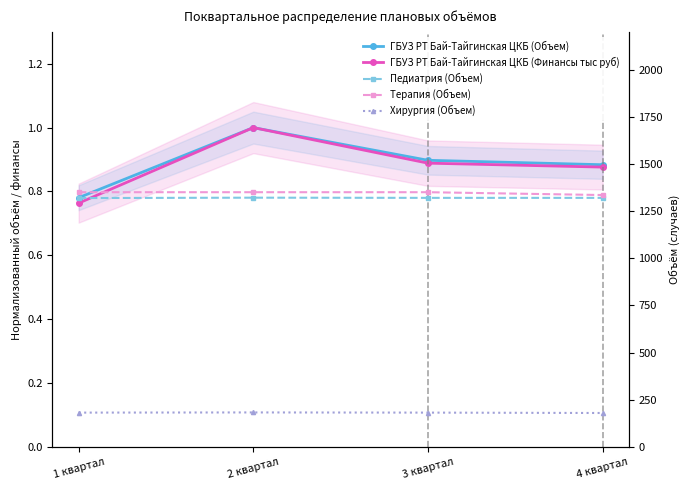

Reading left to right, what are all the values shown in this chart?

ГБУЗ РТ Бай-Тайгинская ЦКБ (Объем): 1 квартал=0.8	2 квартал=1.0	3 квартал=0.9	4 квартал=0.9
ГБУЗ РТ Бай-Тайгинская ЦКБ (Финансы тыс руб): 1 квартал=0.8	2 квартал=1.0	3 квартал=0.9	4 квартал=0.9
Педиатрия (Объем): 1 квартал=1319.0	2 квартал=1321.0	3 квартал=1320.0	4 квартал=1320.0
Терапия (Объем): 1 квартал=1350.0	2 квартал=1350.0	3 квартал=1350.0	4 квартал=1335.0
Хирургия (Объем): 1 квартал=182.0	2 квартал=183.0	3 квартал=182.0	4 квартал=180.0